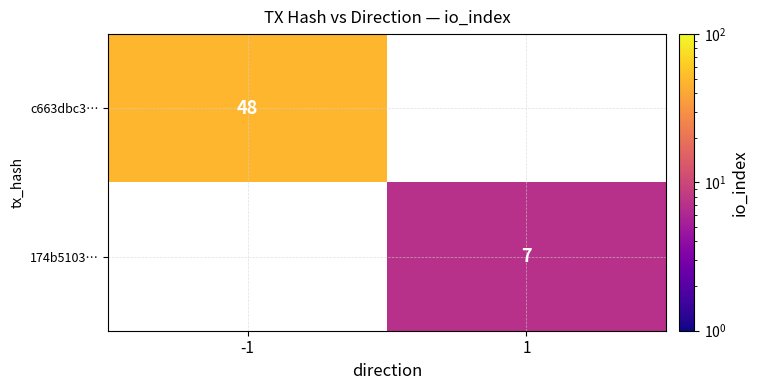

The 174b5103… series shows 7 at 1. True or false?

True